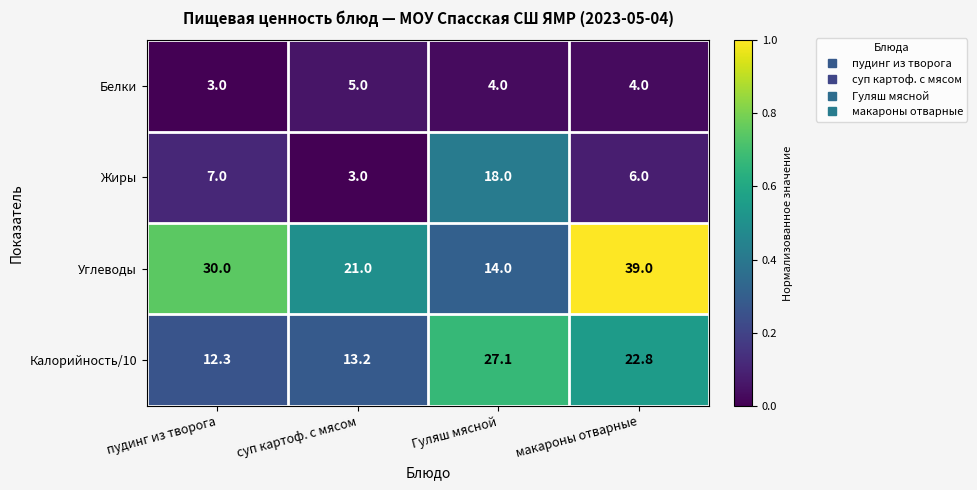

What is the total value across all series at макароны отварные?

71.8